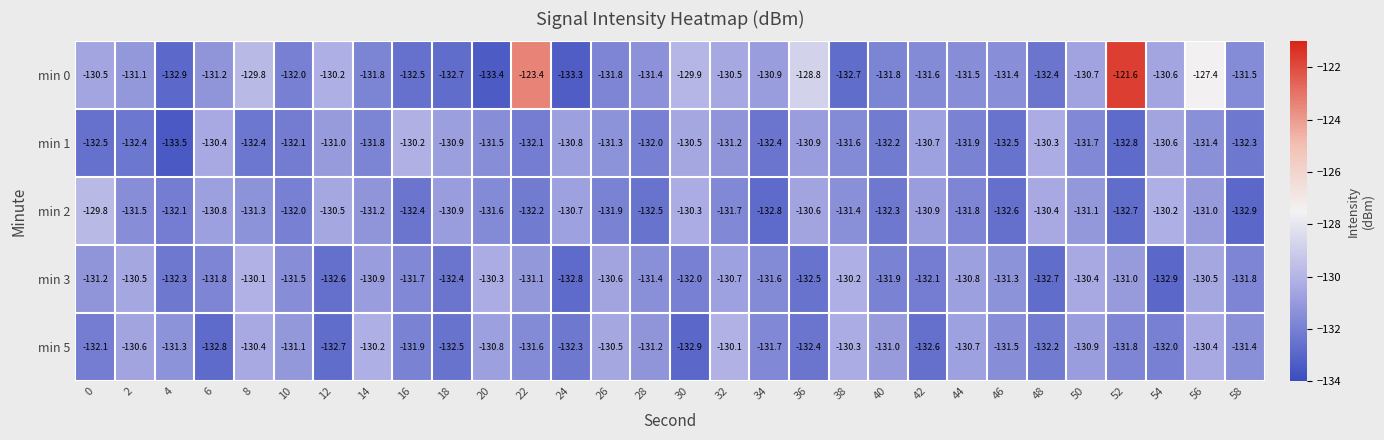

Which series has the widest spread of values?

min 0